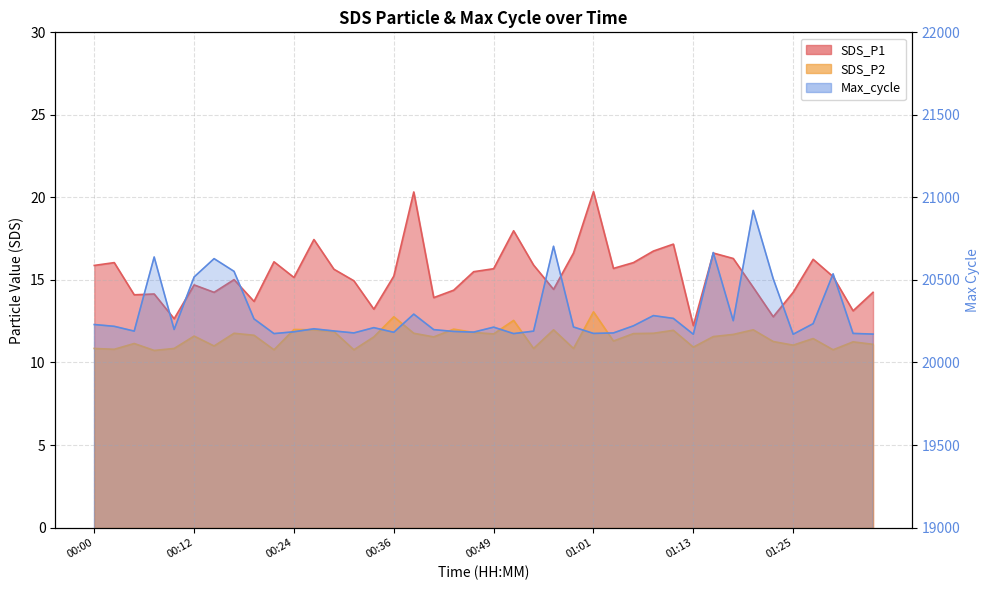

Approximately how many times larger is the value at 37 compared to 15?

1.0